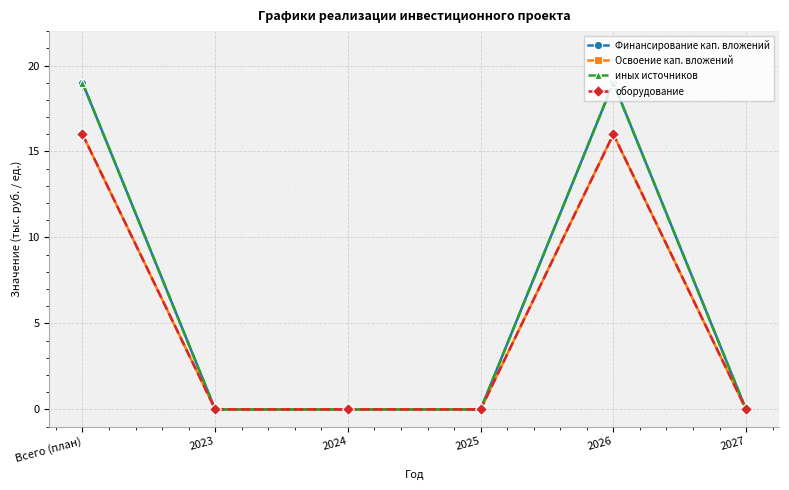

Count the number of data series in this chart.

4